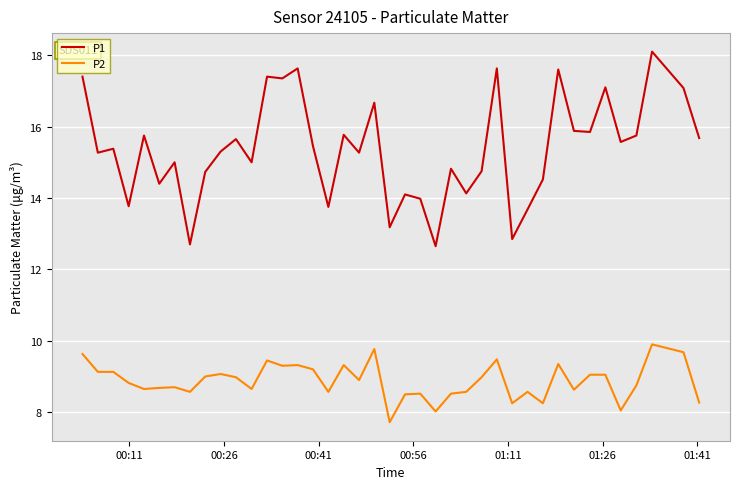

What is the minimum value for P1?

12.7